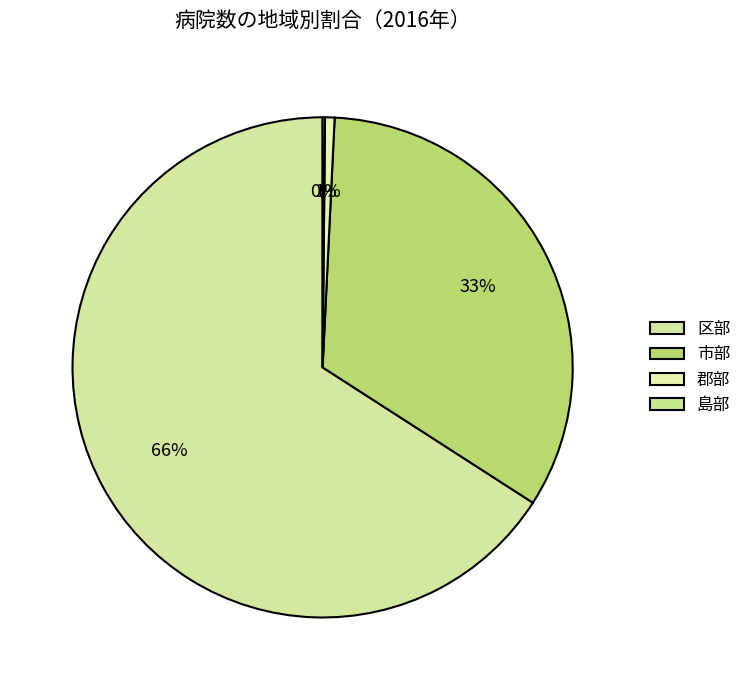

To the nearest percent, what is the difference between the largest and smallest slice percentages?

66%